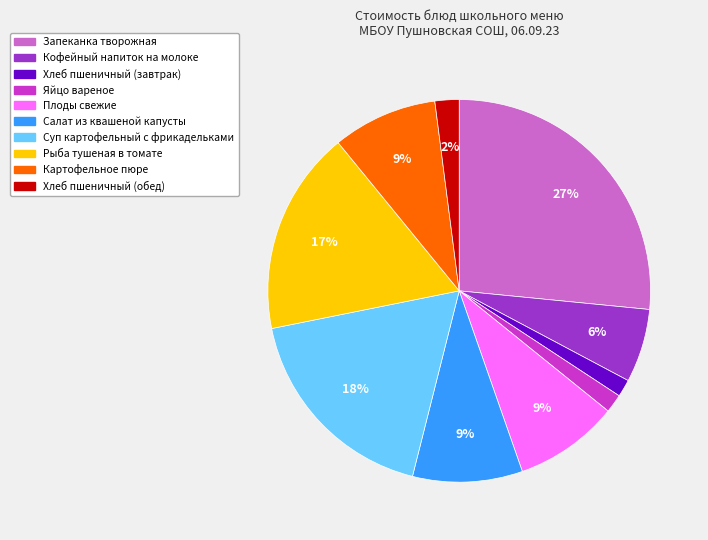

How many slices are in this pie chart?

10